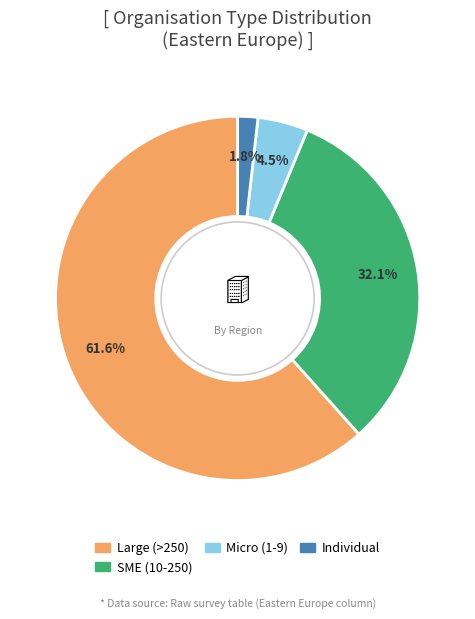

To the nearest percent, what portion does Individual represent?

2%